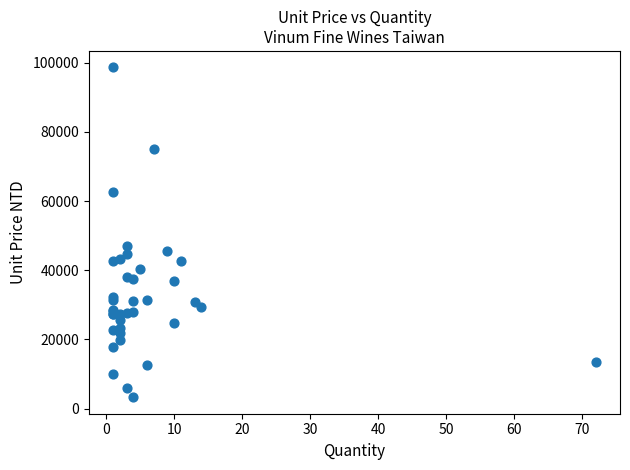

What Y value in the scatter plot is closest to 50956?

47040